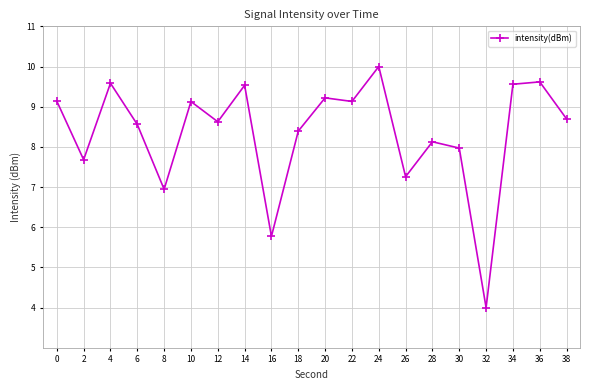

Where is the first local minimum?

2